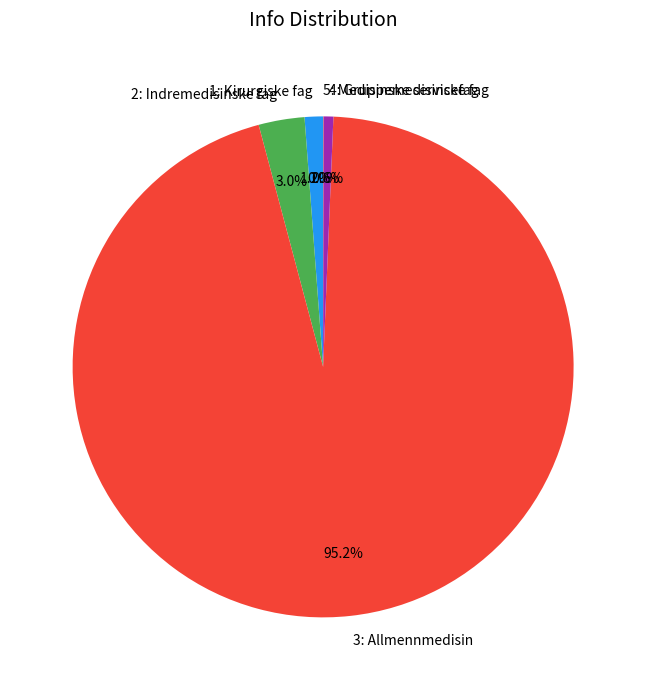

Is there a majority slice in this chart?

Yes